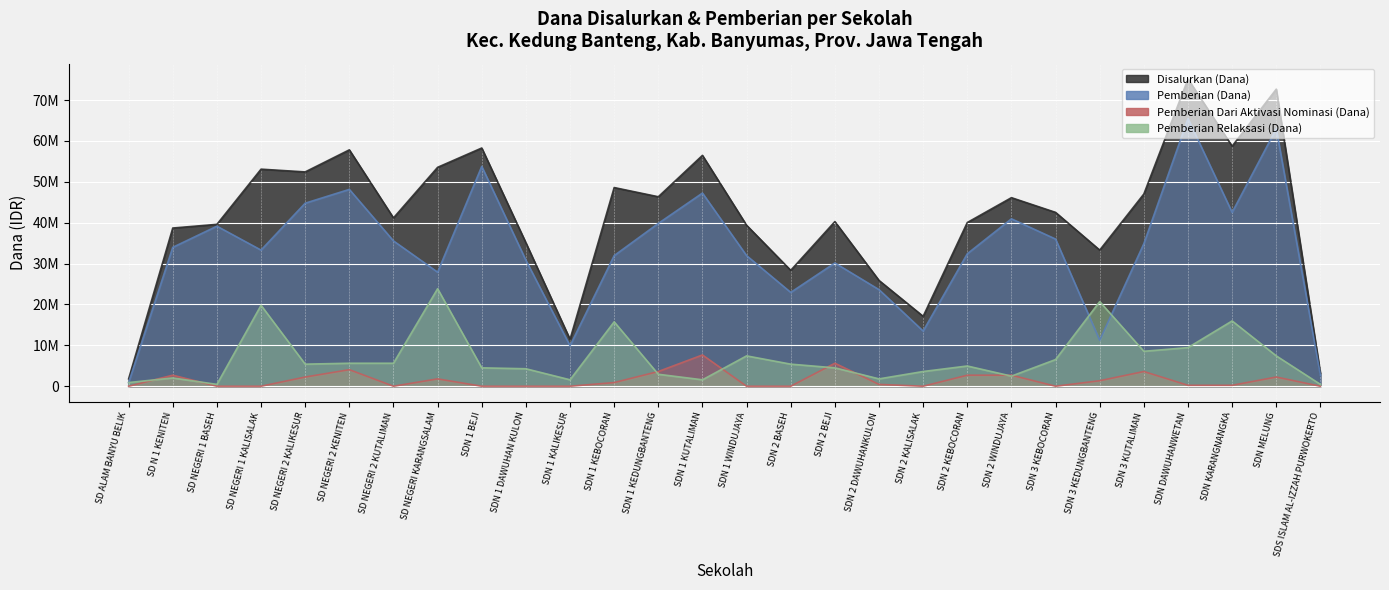

True or false: Disalurkan (Dana) and Pemberian Relaksasi (Dana) cross at least once.

False